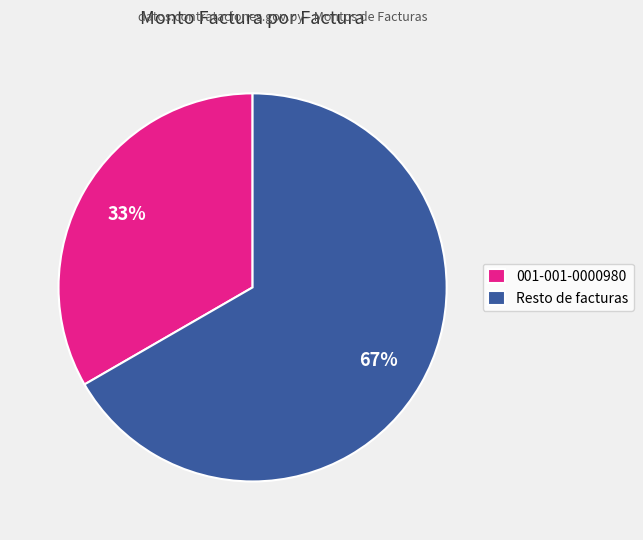

To the nearest percent, what is the combined percentage of 001-001-0000980 and Resto de facturas?

100%